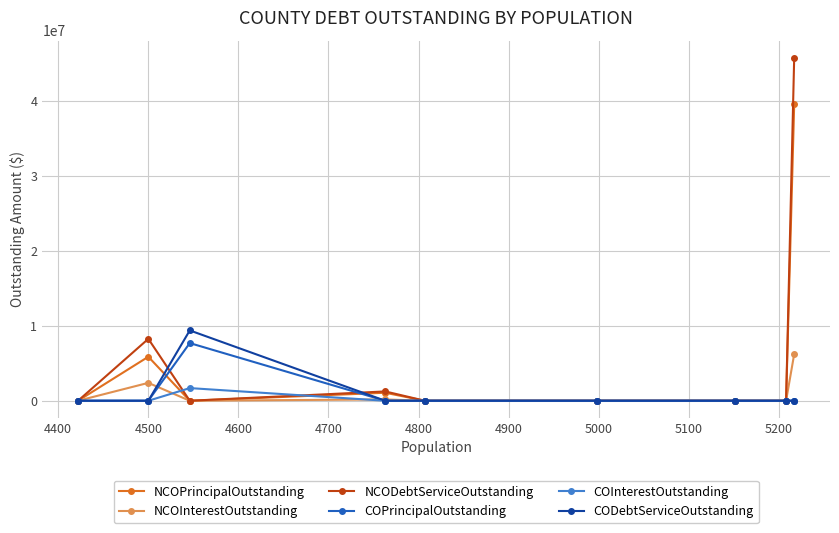

Which series has the widest spread of values?

NCODebtServiceOutstanding